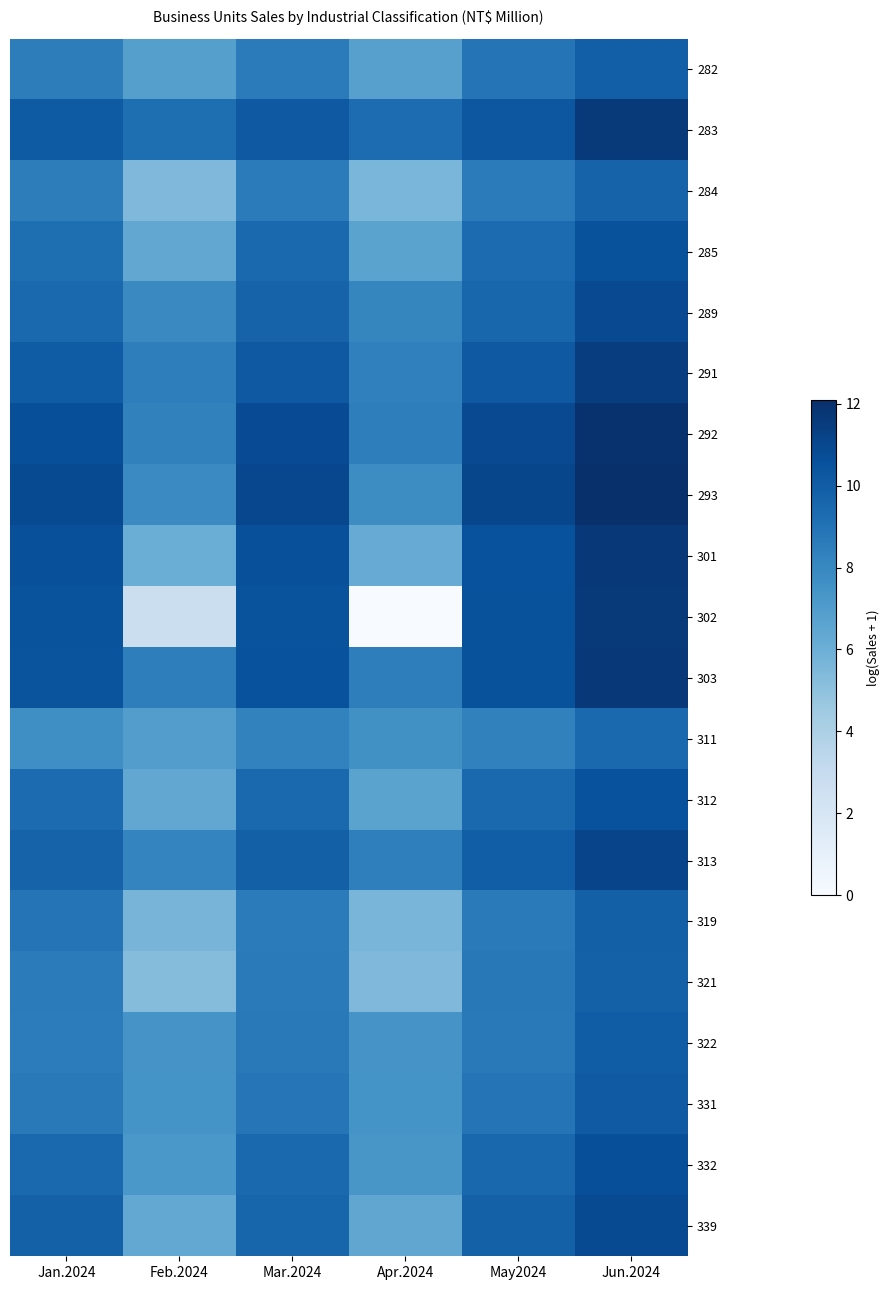

Which label corresponds to the smallest value in the chart?

Apr.2024